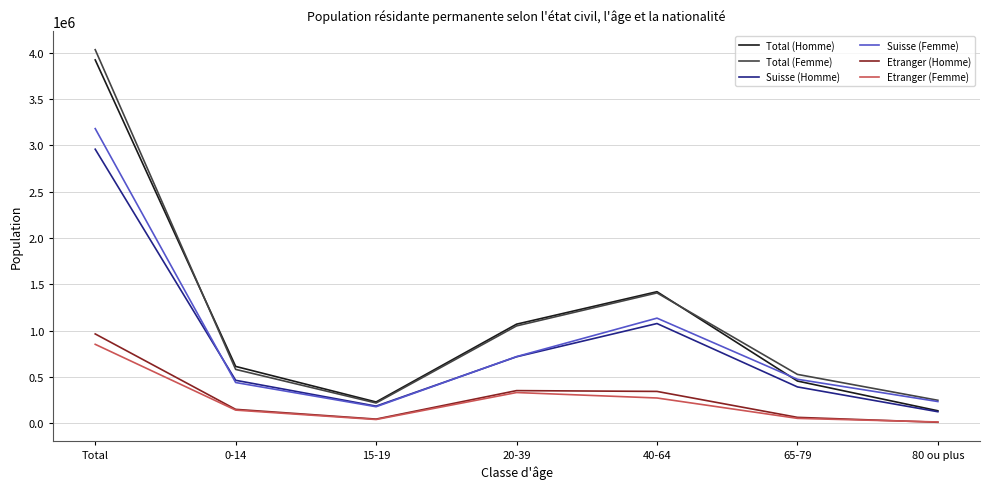

Where is the first local maximum for Suisse (Femme)?

40-64